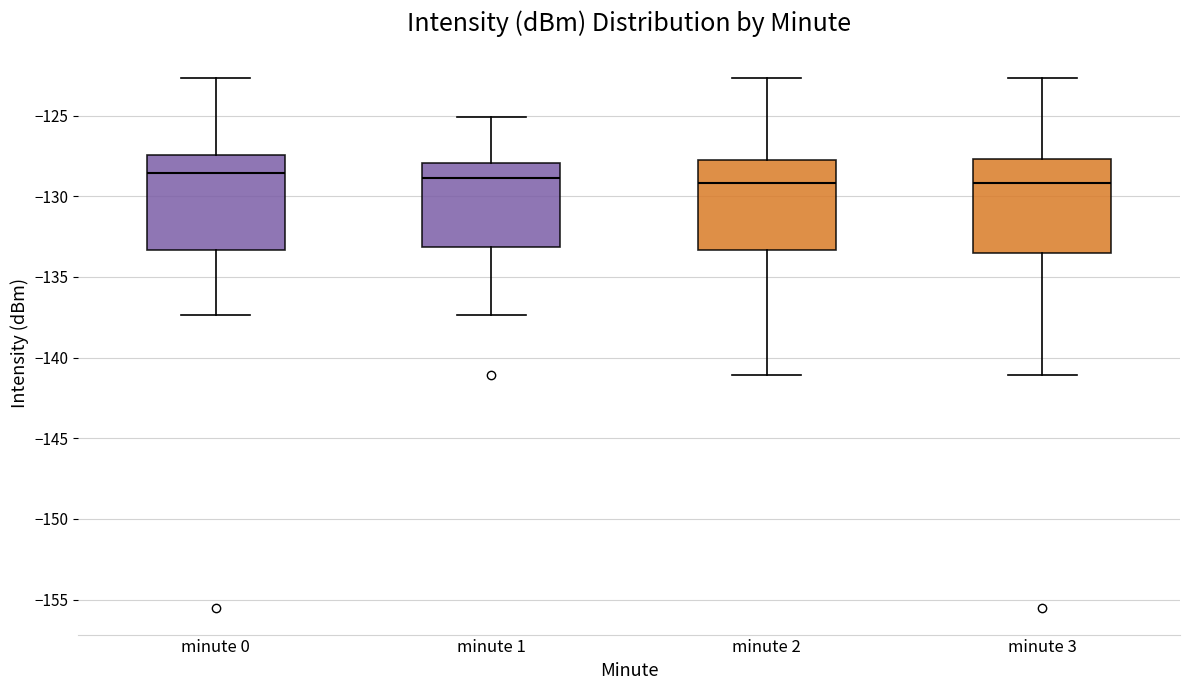

Reading left to right, transcribe this box plot: for each box, give where its median line is, the range the box spans, and where its two whiskers end, as read against the y-axis. The values are not printed on the chart, so give them approximately, as read against the axis.

minute 0: median -128.5, box -133.5 to -127.5, whiskers -137.5 to -122.5
minute 1: median -129.0, box -133.0 to -128.0, whiskers -137.5 to -125.0
minute 2: median -129.0, box -133.5 to -128.0, whiskers -141.0 to -122.5
minute 3: median -129.0, box -133.5 to -127.5, whiskers -141.0 to -122.5